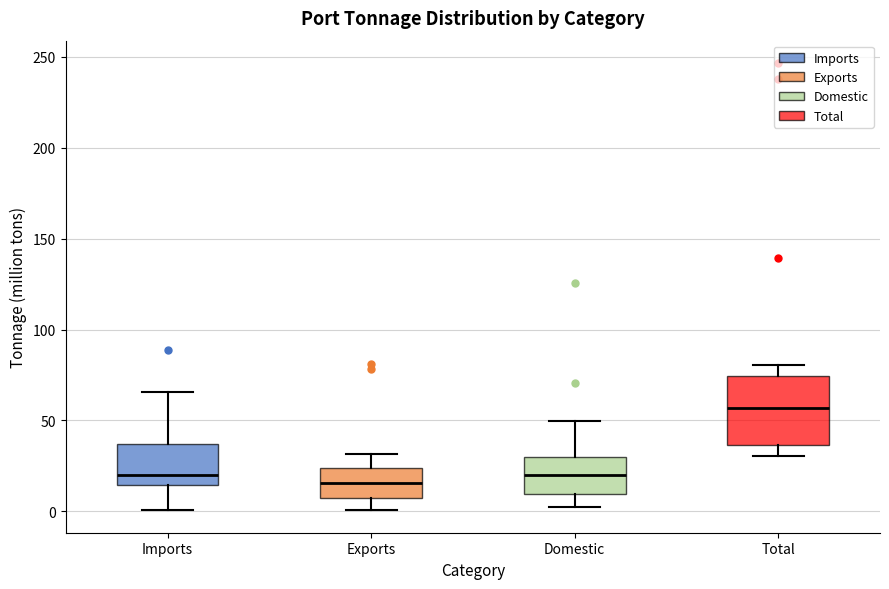

Where does the median line of the box for Exports sit on the y-axis? The values are not printed on the chart, so give them approximately, as read against the axis.

15